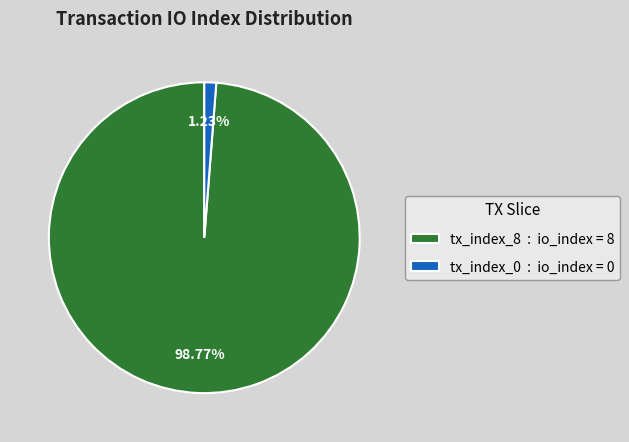

What percentage is NOT represented by tx_index_0?

98.8%